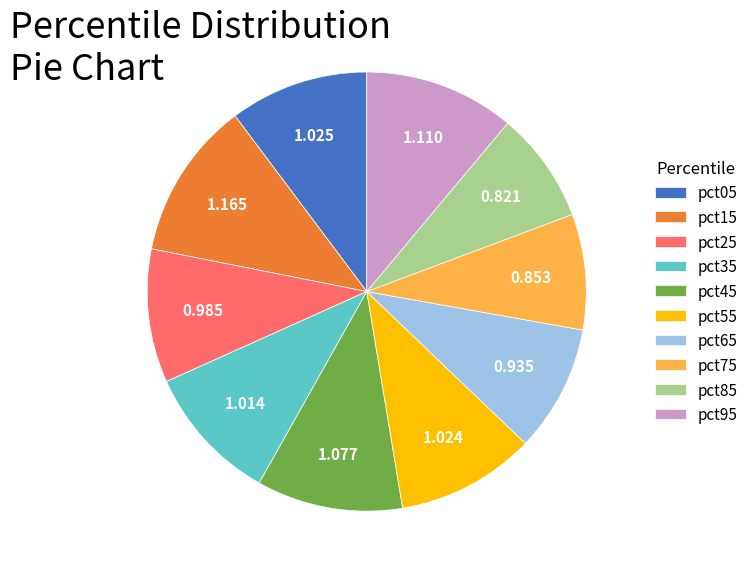

Is the sum of pct85 and pct95 greater than half?

No